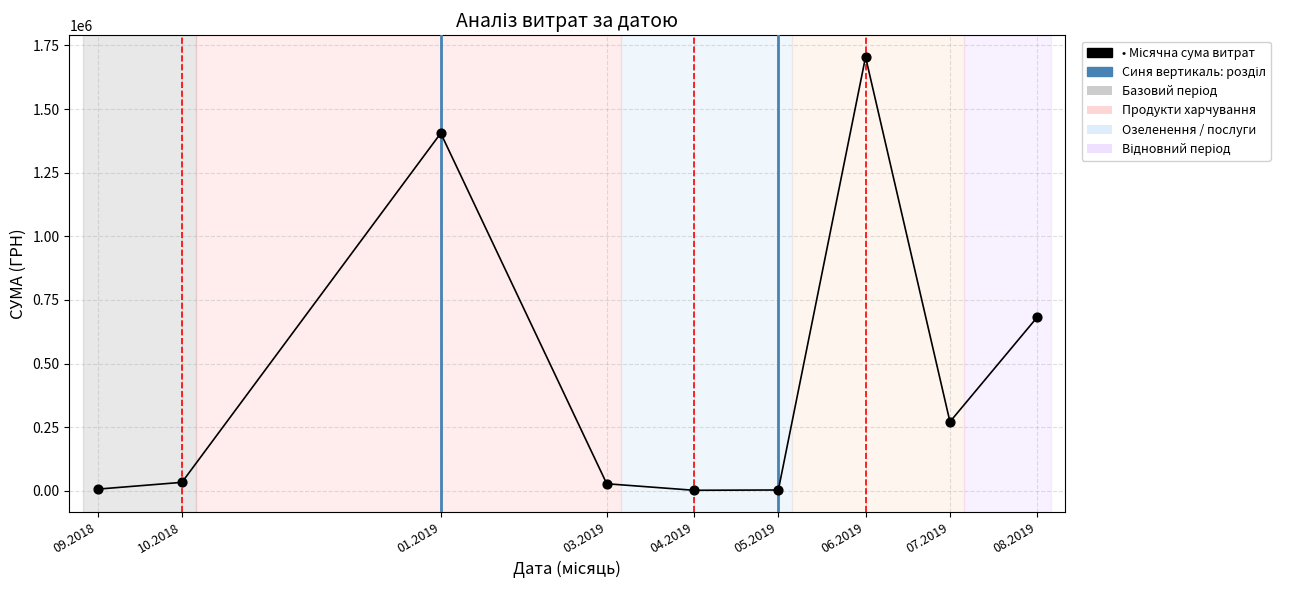

What is the range of X values (max minus min)?

334.0